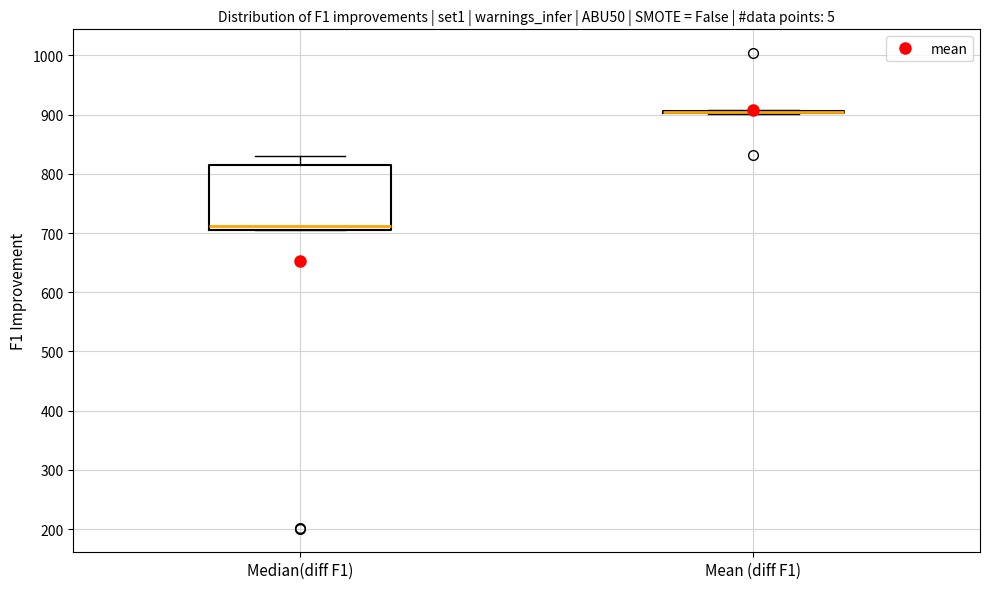

Reading left to right, transcribe this box plot: for each box, give where its median line is, the range the box spans, and where its two whiskers end, as read against the y-axis. The values are not printed on the chart, so give them approximately, as read against the axis.

Median(diff F1): median 710 (just above the box's lower edge), box 710 to 810, whiskers 710 to 830
Mean (diff F1): box collapsed to a line at 900, whiskers 900 to 910